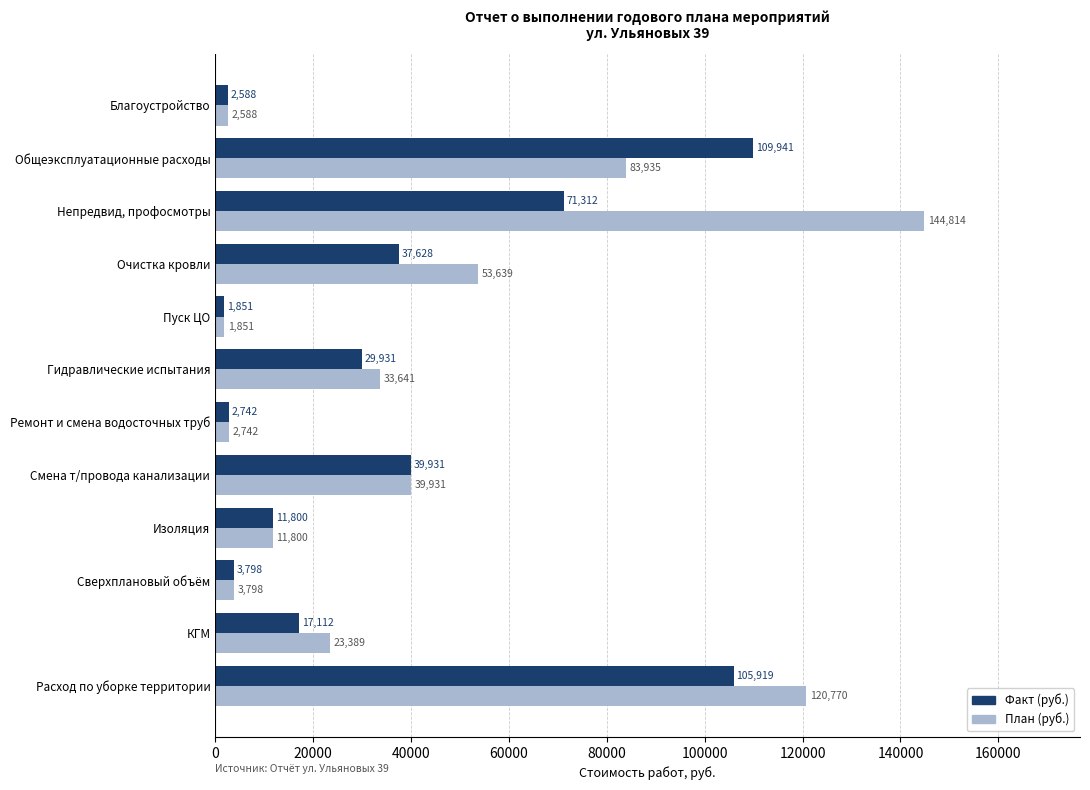

What is the minimum value for Факт (руб.)?

1851.0